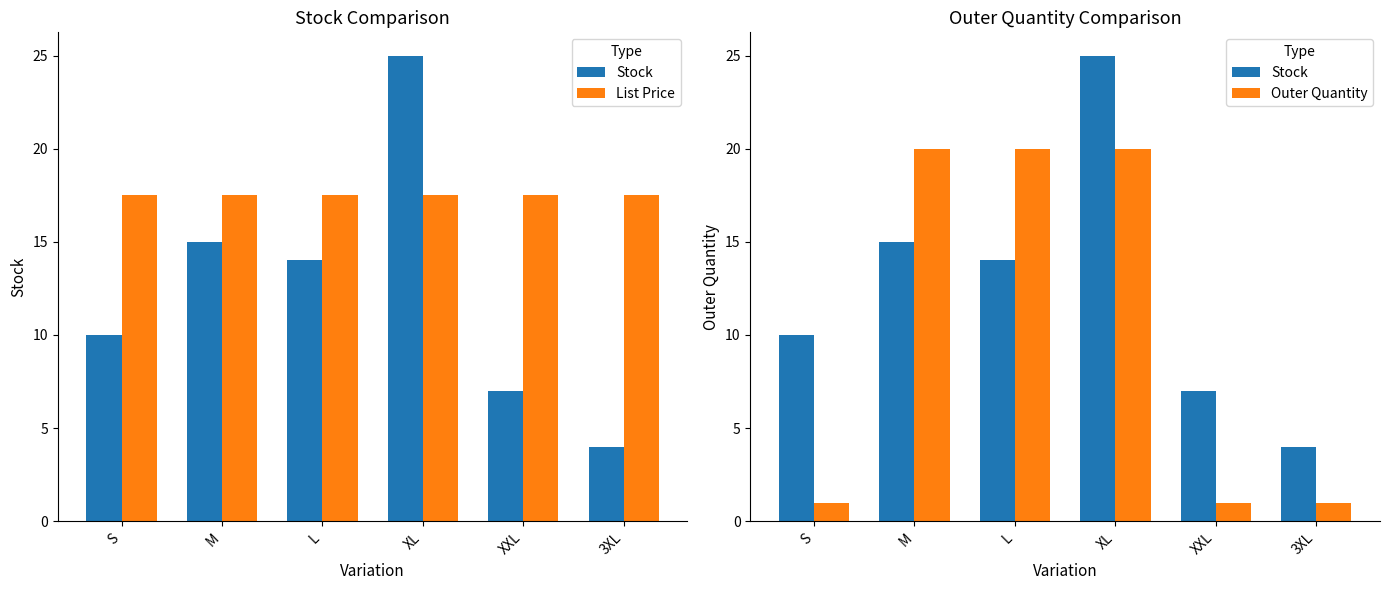

Reading left to right, list all the values displayed in this chart.

Stock: 10.0	15.0	14.0	25.0	7.0	4.0
List Price: 17.5	17.5	17.5	17.5	17.5	17.5
Outer Quantity: 1.0	20.0	20.0	20.0	1.0	1.0